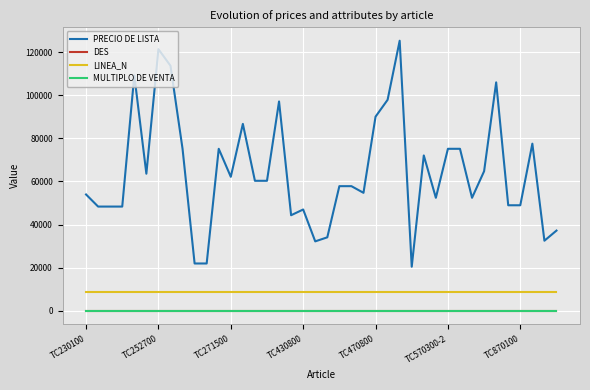

What is the greatest value displayed?

125305